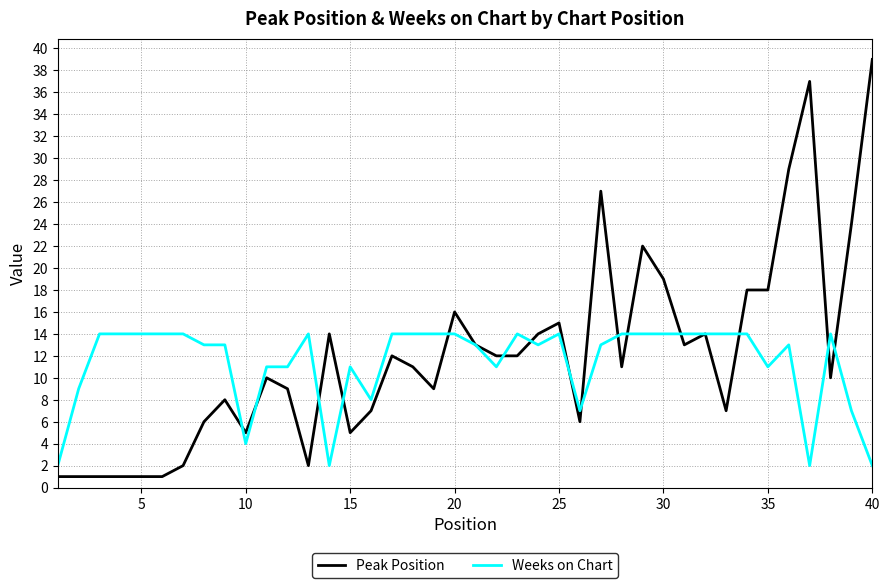

What is the maximum value shown in the chart?

39